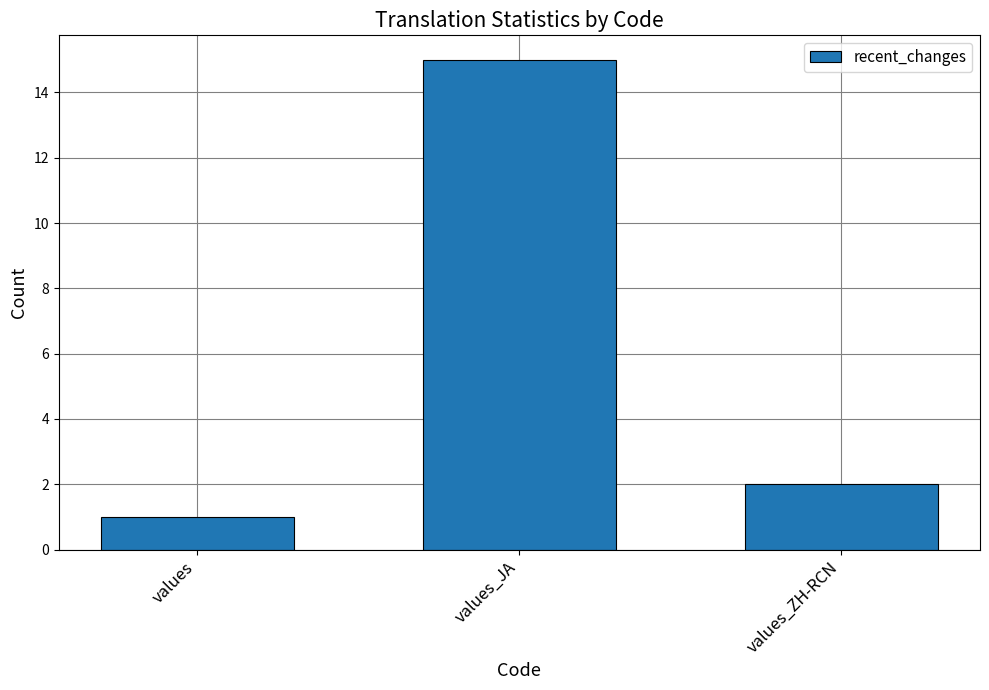

What is the value of the 3rd bar from the left?

2